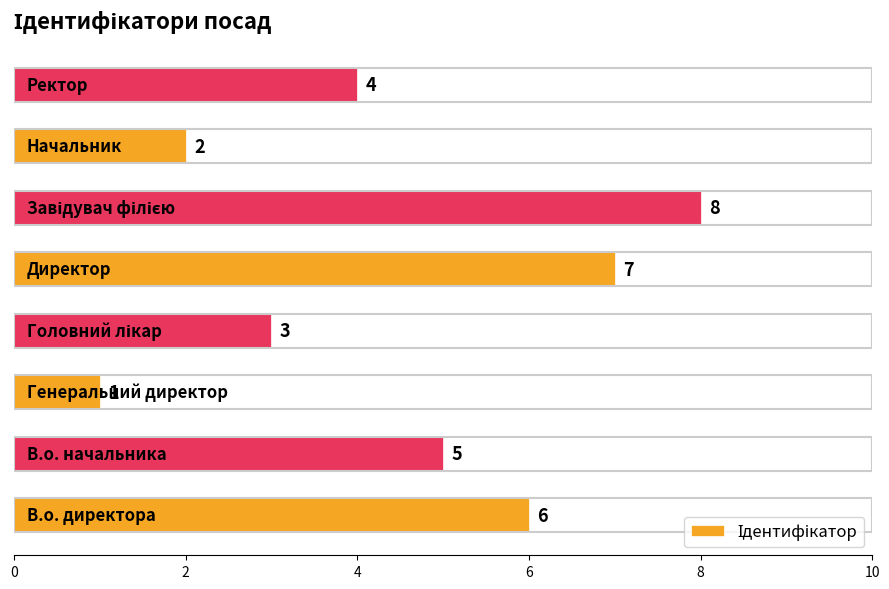

Does the chart contain any negative values?

No